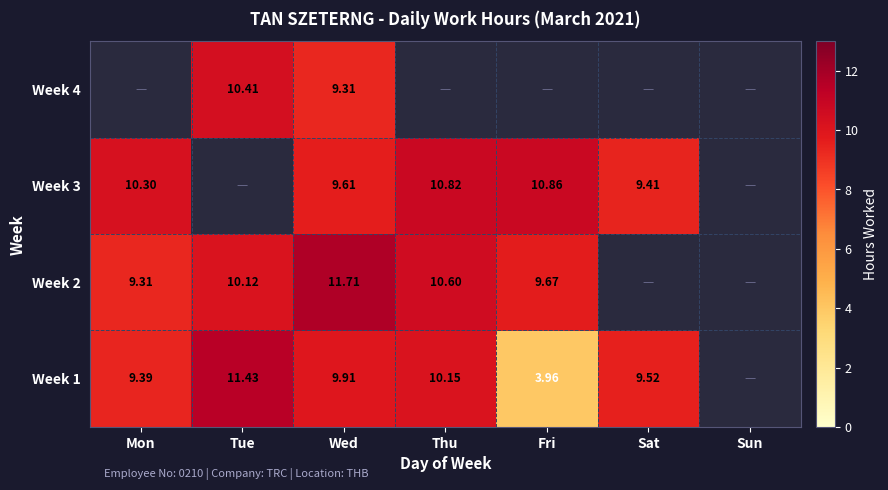

Is the value of Week 4 at Wed greater than the value of Week 3 at Wed?

No